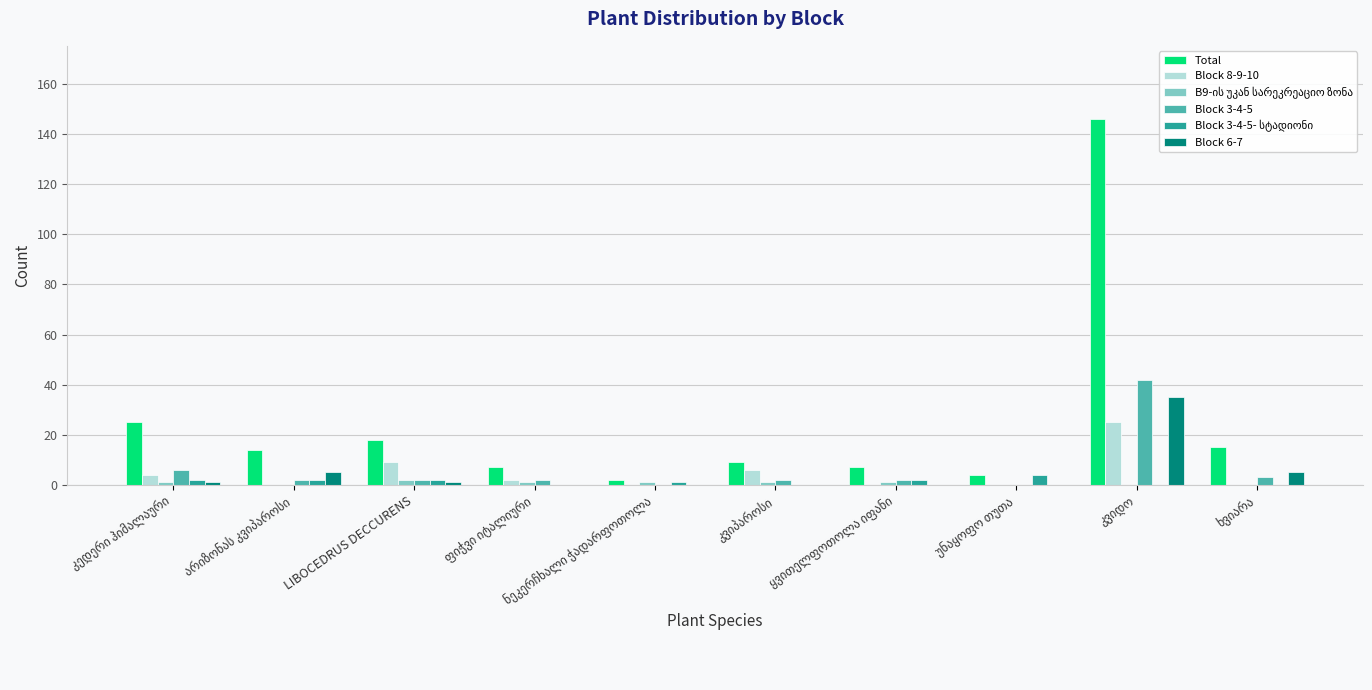

At უნაყოფო თუთა, list the series in order from smallest to largest.

Block 8-9-10, B9-ის უკან სარეკრეაციო ზონა, Block 3-4-5, Block 6-7, Total, Block 3-4-5- სტადიონი